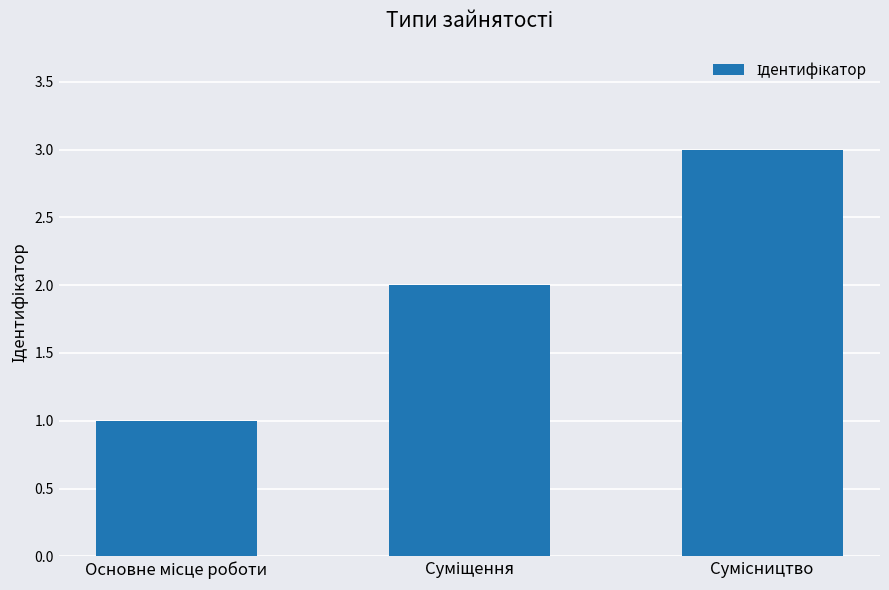

What is the maximum value shown in the chart?

3